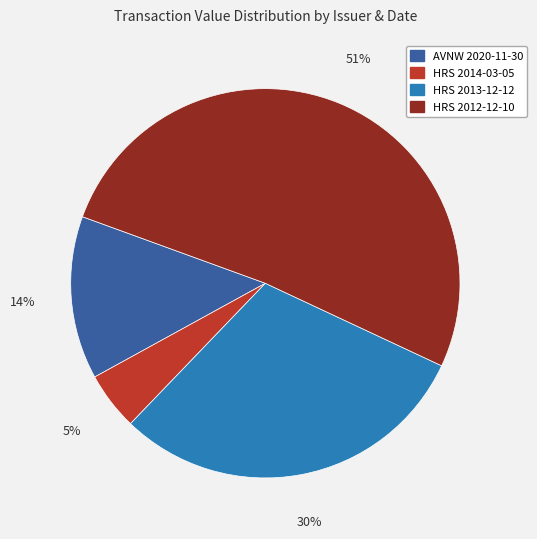

Is it true that HRS 2012-12-10 is 46% of the pie?

False